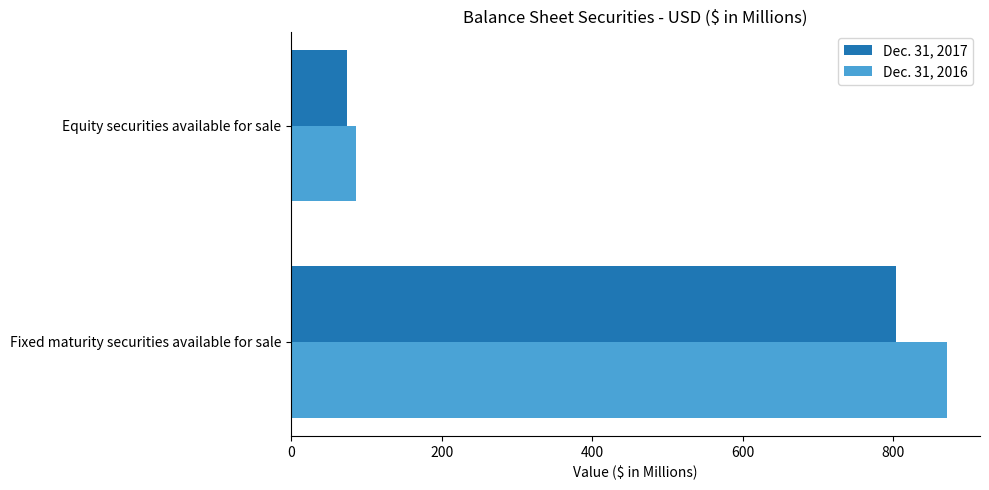

The Dec. 31, 2017 series shows 36.9 at Equity securities available for sale. True or false?

False